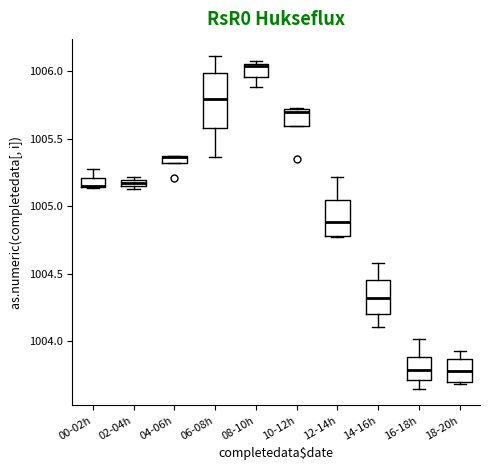

Where is the lower edge of the box for 04-06h on the y-axis? The values are not printed on the chart, so give them approximately, as read against the axis.

1005.30